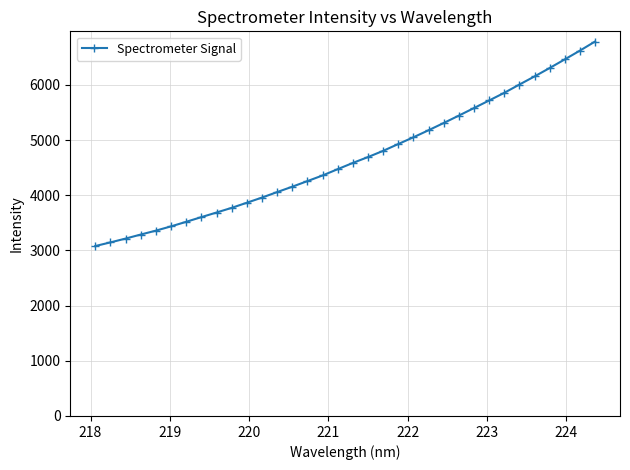

What is the smallest value displayed?

3080.6